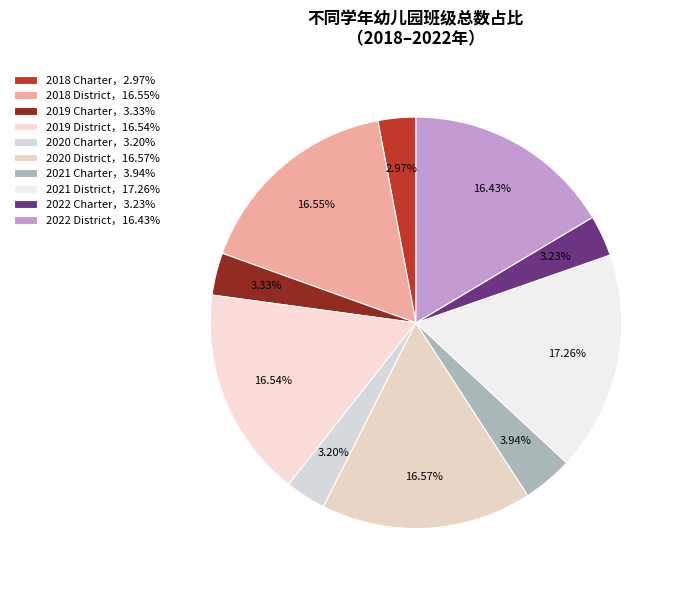

How many slices are in this pie chart?

10